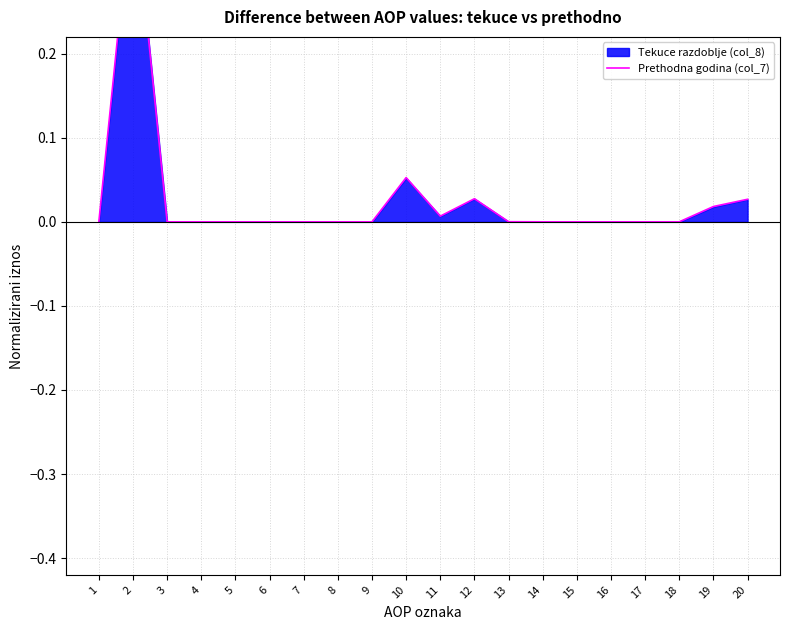

The value at 15 is 0.0. True or false?

True